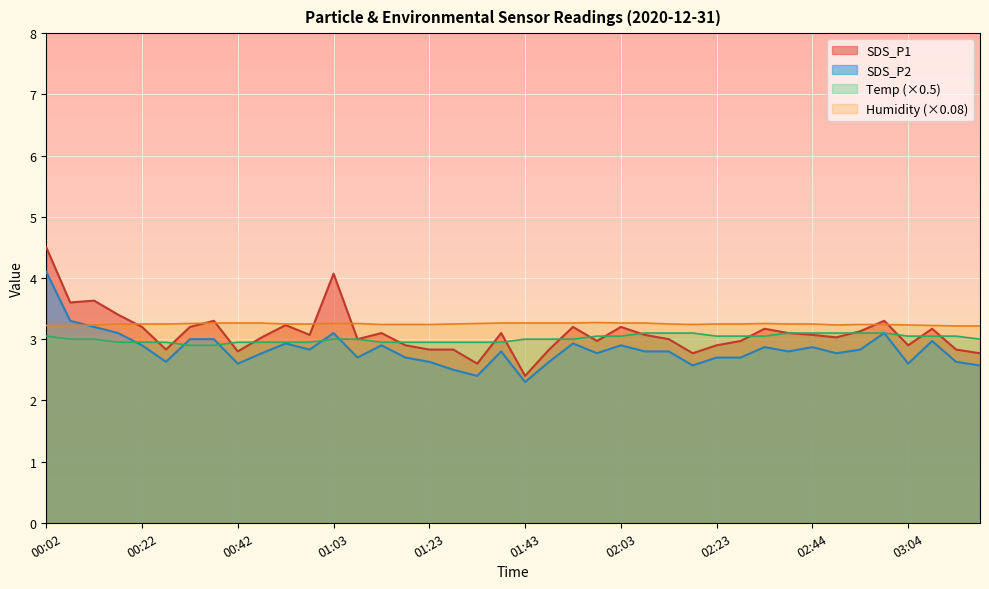

Is it true that SDS_P2 equals 2.9 at 02:44?

True